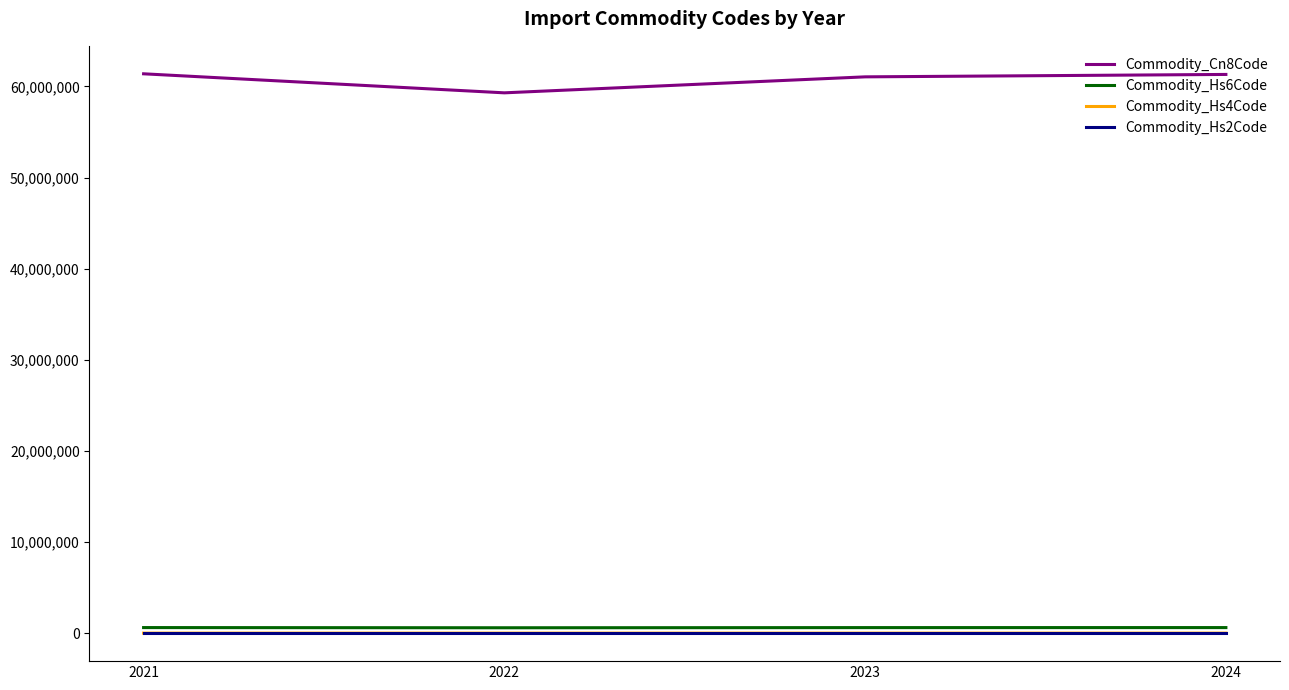

What is the spread (max minus min) of values at 2022?

59291647.6